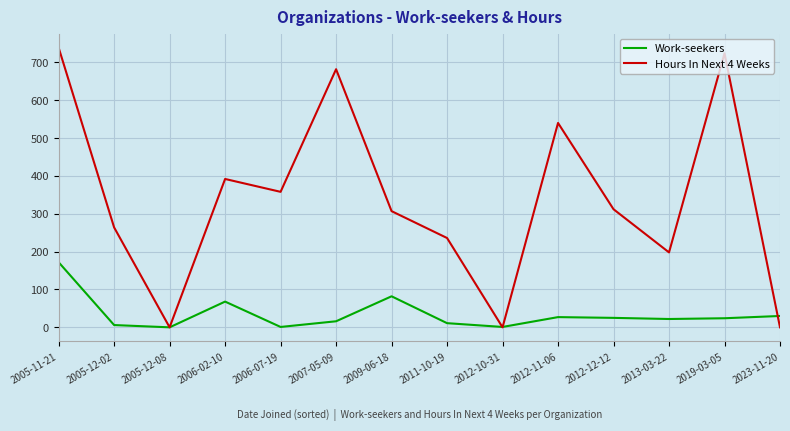

Is it true that Hours In Next 4 Weeks equals 291 at 2012-10-31?

False